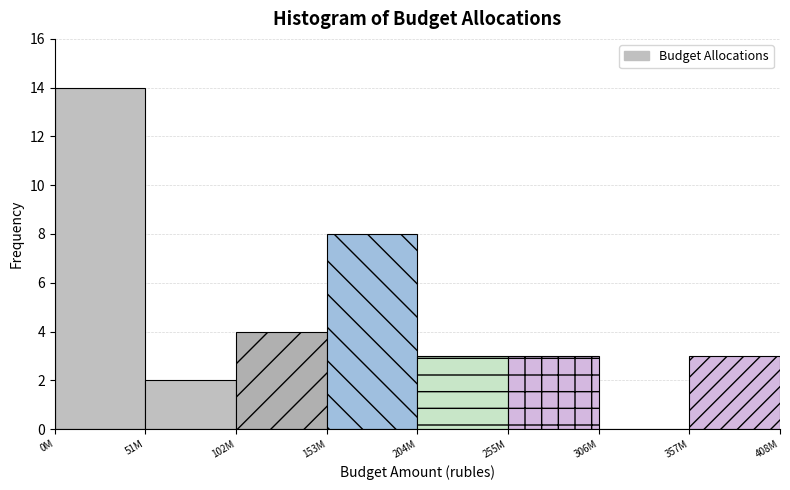

Reading left to right, extract all data points from this chart.

0M=14	51M=2	102M=4	153M=8	204M=3	255M=3	306M=0	357M=3